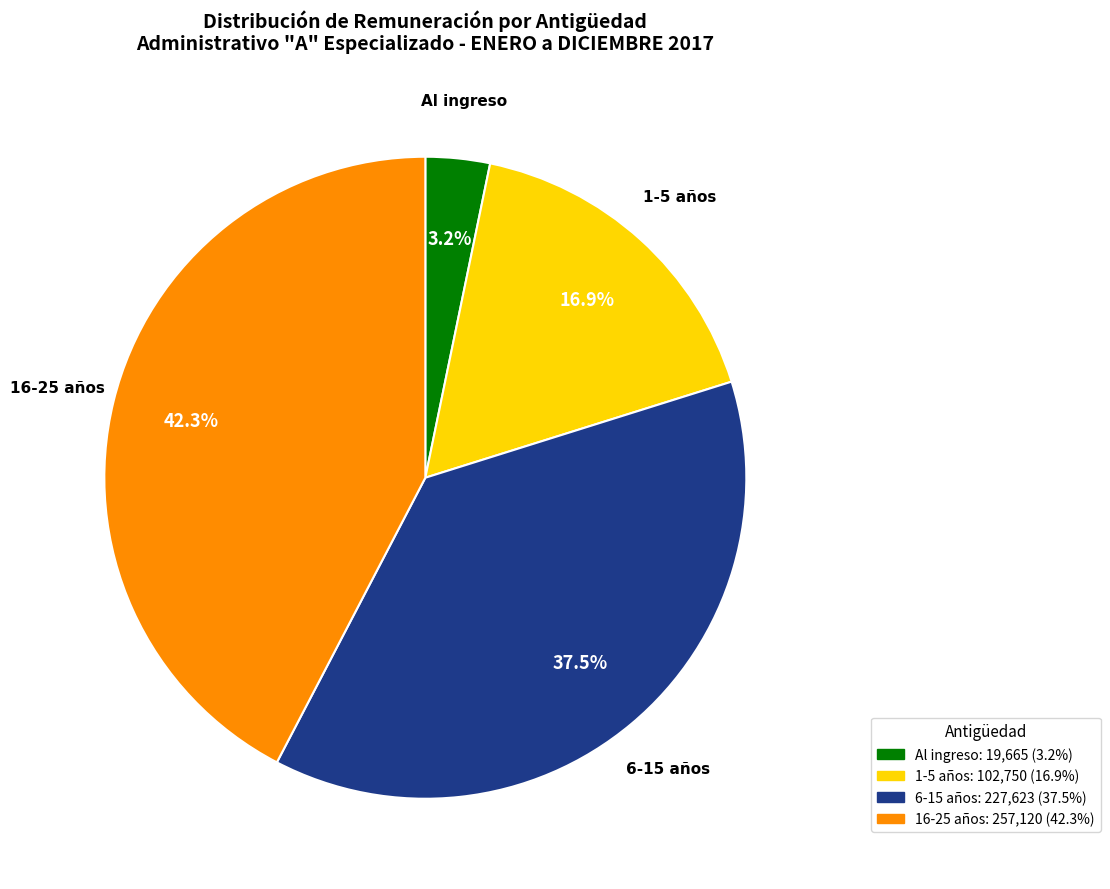

To the nearest percent, what is the difference between the largest and smallest slice percentages?

39%